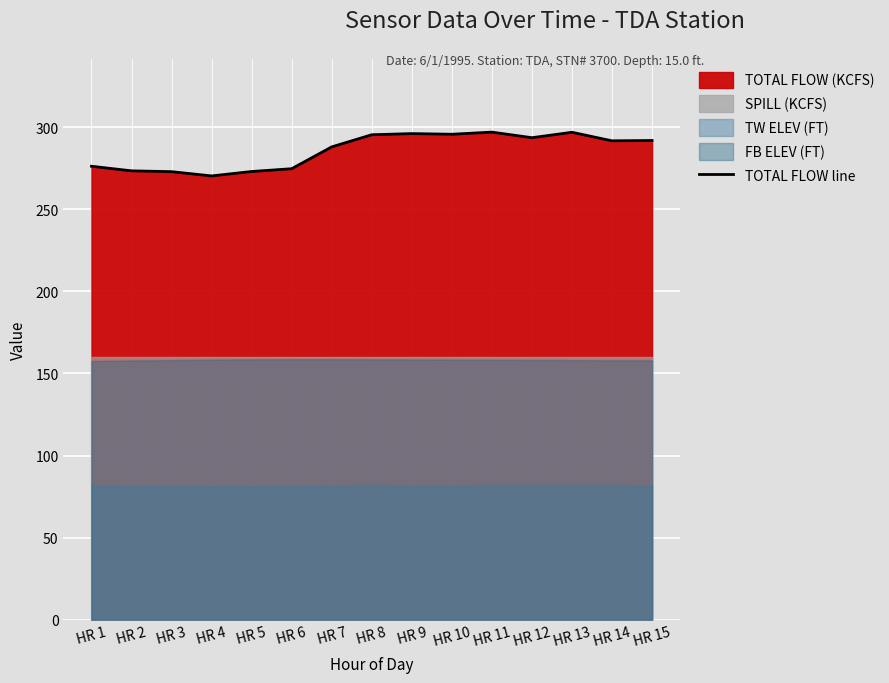

True or false: the data shows 378.8 at HR 6.

False